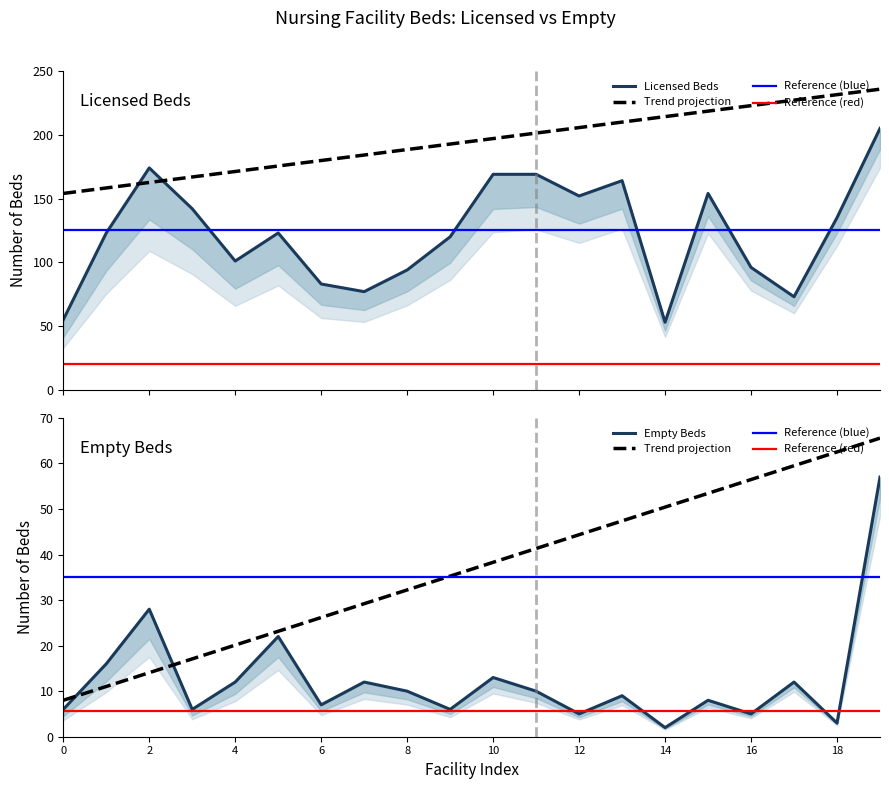

How many data points in Total Licensed NF Beds are less than 123?

9